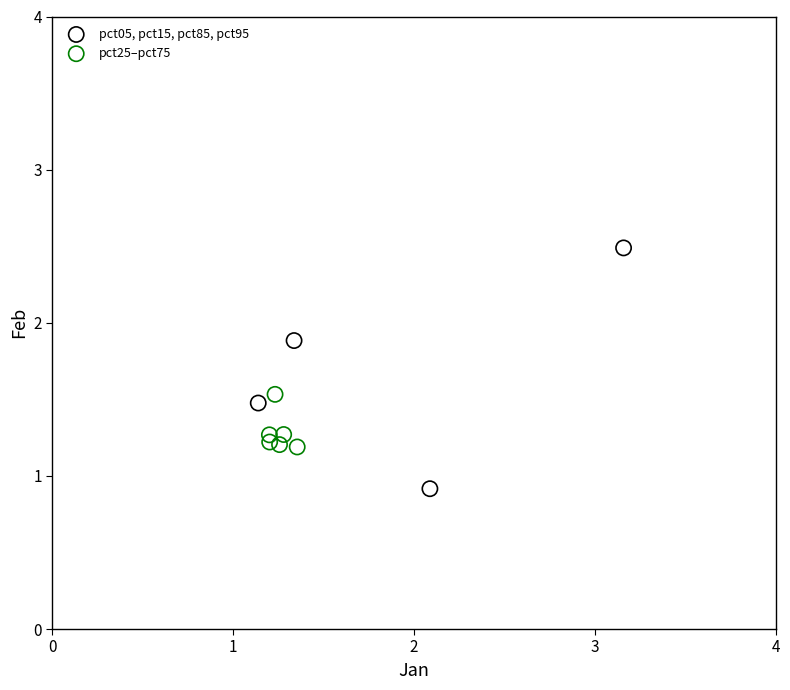

Which series reaches the maximum Y coordinate?

pct05, pct15, pct85, pct95